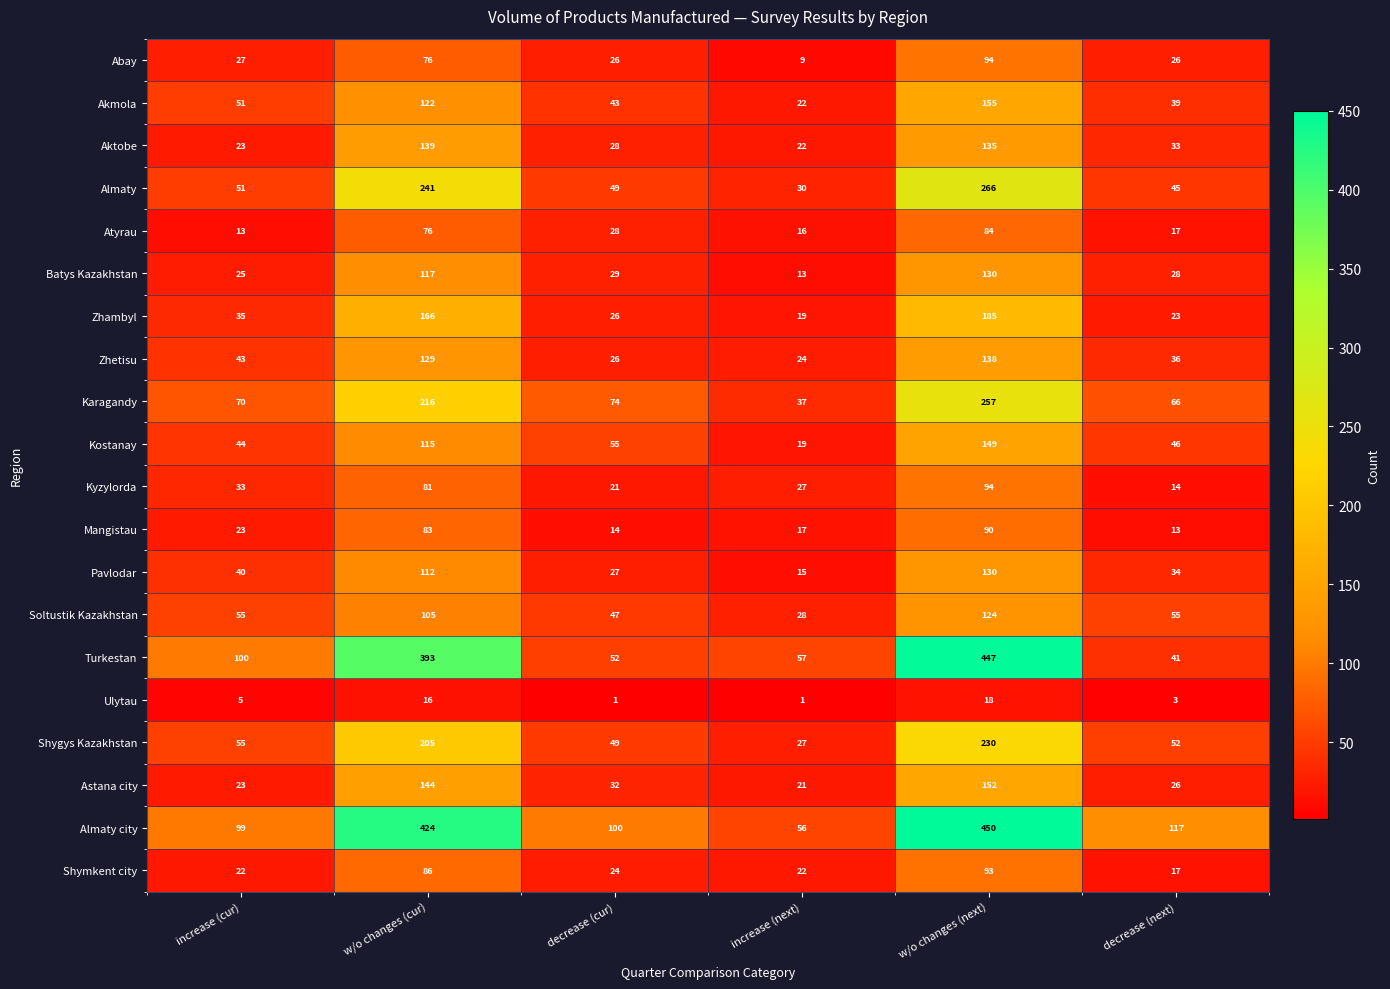

Which series has the widest spread of values?

Turkestan